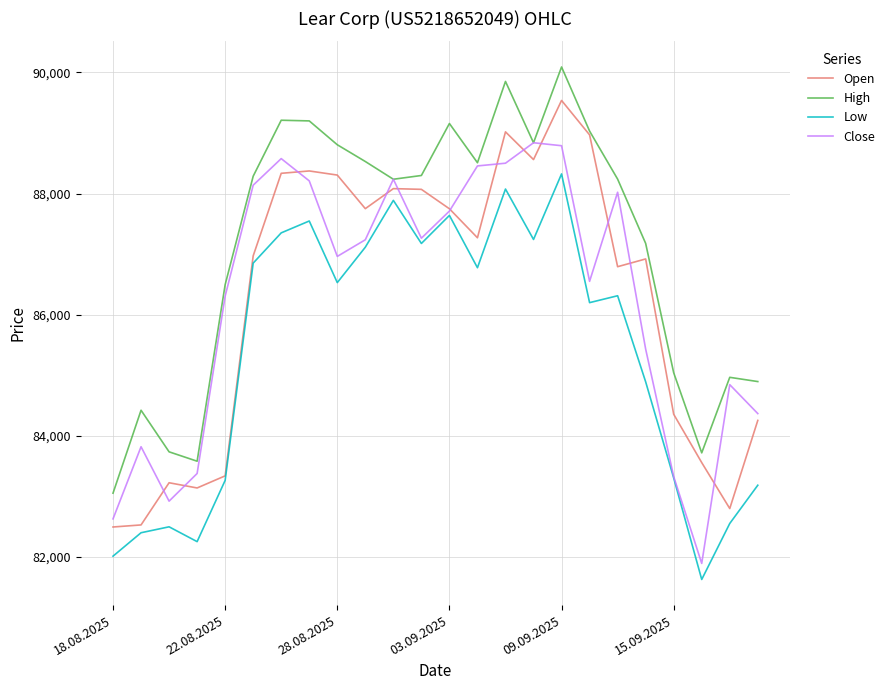

Is this an area chart (filled region under the line)?

No